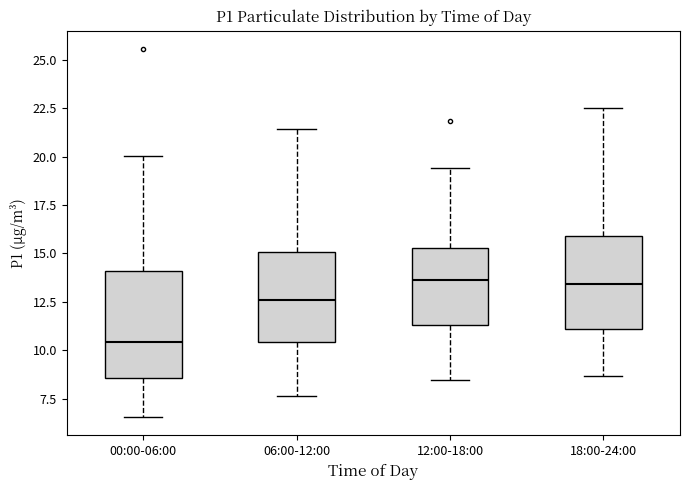

Where does the median line of the box for 18:00-24:00 sit on the y-axis? The values are not printed on the chart, so give them approximately, as read against the axis.

13.5